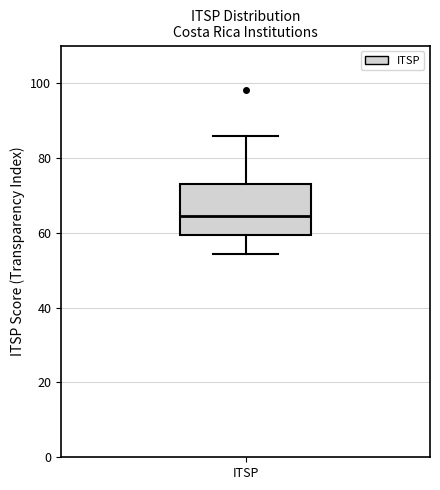

Read this box plot against the y-axis: the position of the median line, the range covered by the box, and the ends of both whiskers. The values are not printed on the chart, so give them approximately, as read against the axis.

median 64, box 60 to 72, whiskers 54 to 86